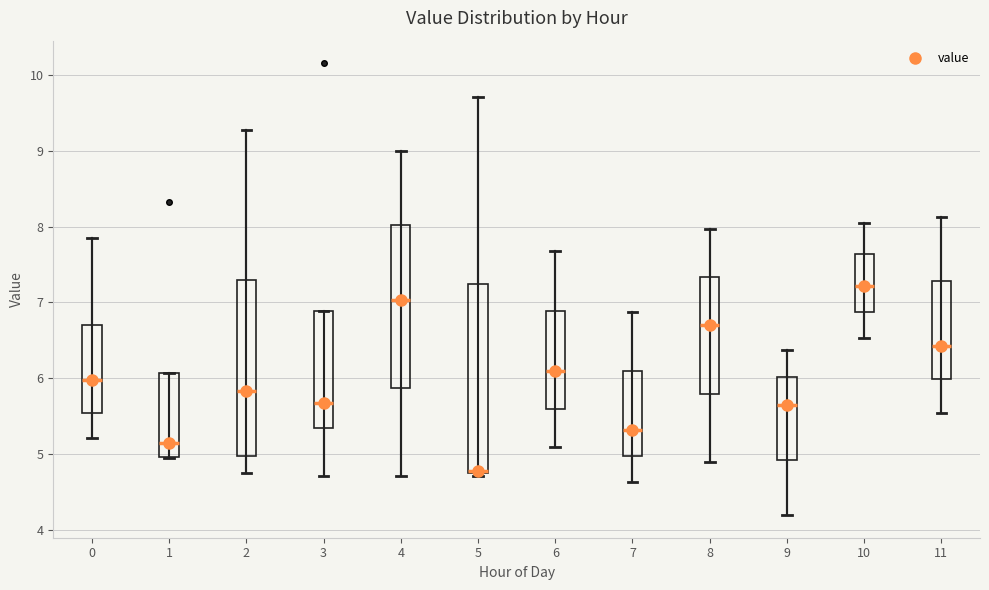

Which box is the tallest, from its lower edge to its upper edge?

5